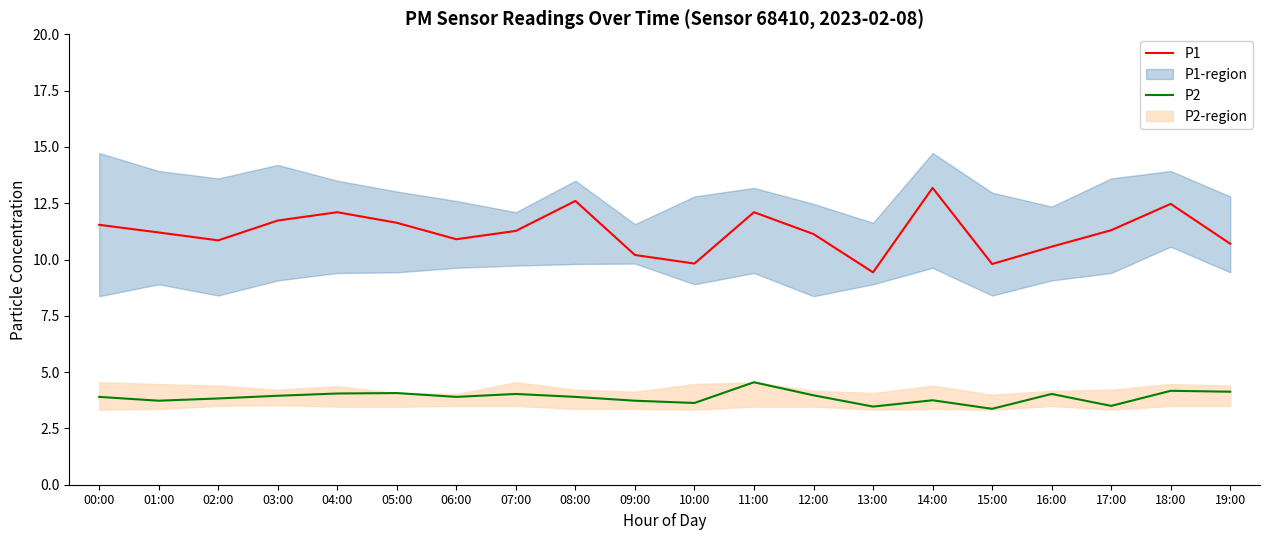

Which series has the largest total across all categories?

P1